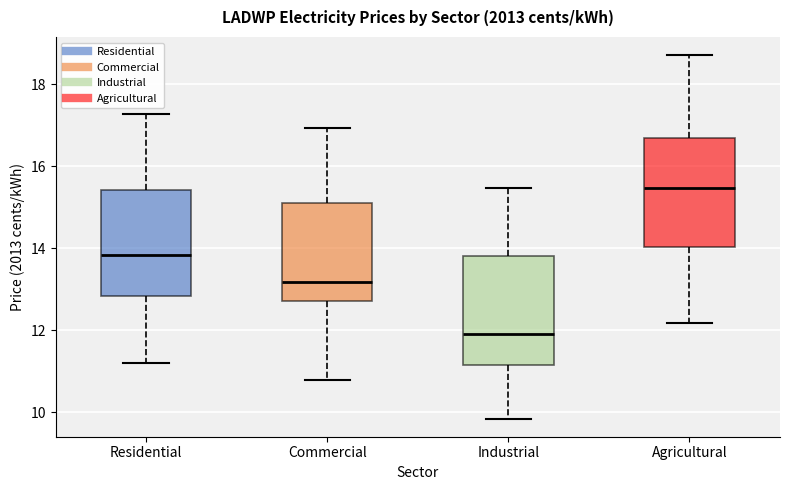

Where is the upper edge of the box for Commercial on the y-axis? The values are not printed on the chart, so give them approximately, as read against the axis.

15.2